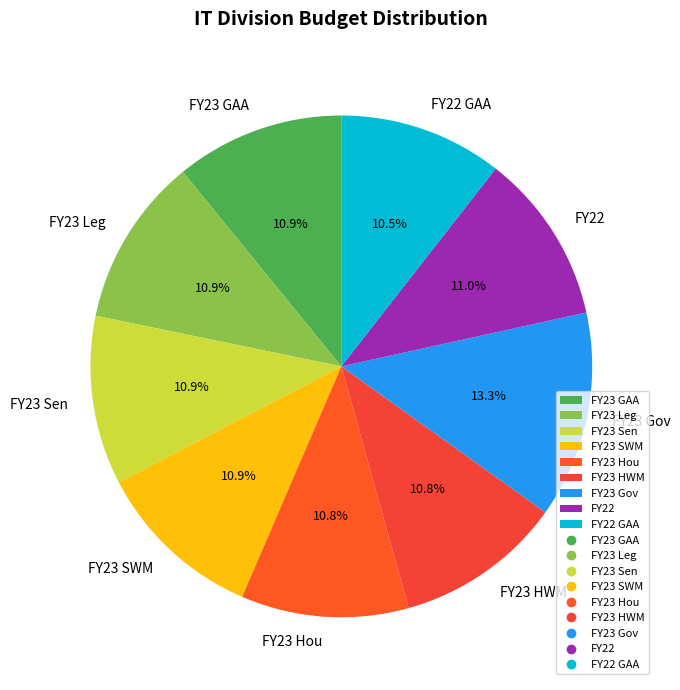

Which slice is the largest?

FY23 Gov